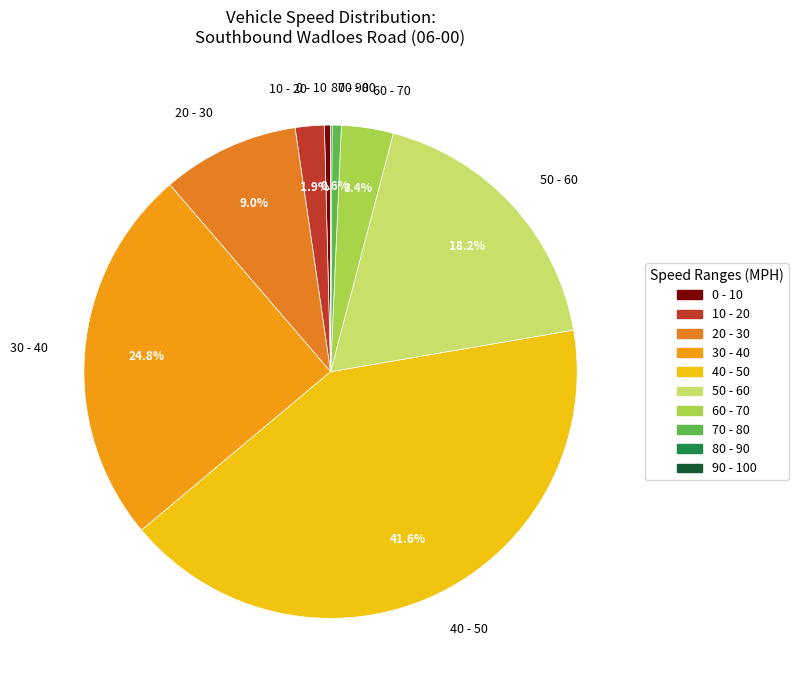

How much of the chart is everything except 40 - 50?

58.4%